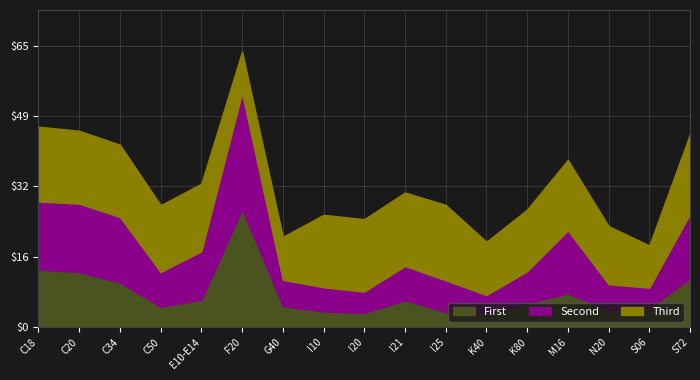

In Avg Age 2024, how many points are higher than both neighbors (excluding endpoints)?

4